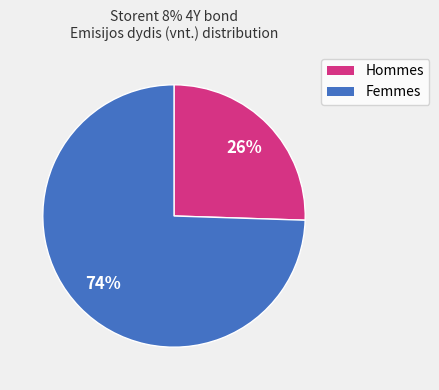

The Femmes slice represents 74% of the pie. True or false?

True